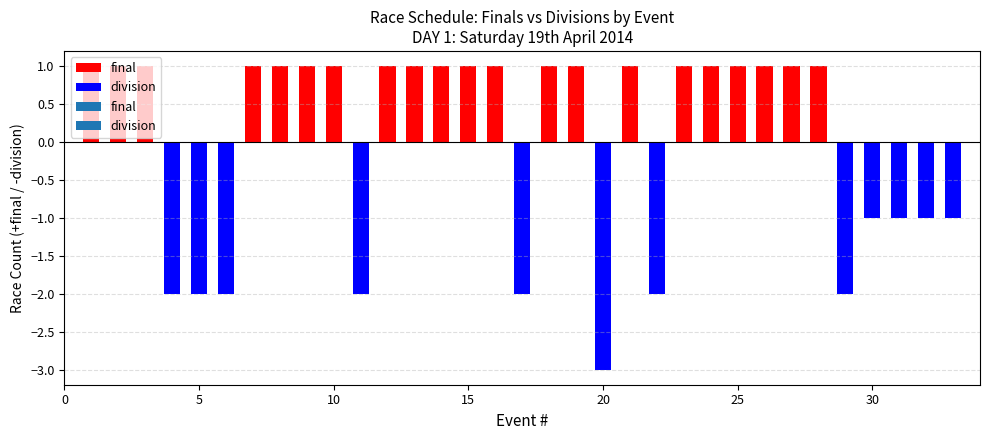

The chart shows a value of 0 at 9. True or false?

False